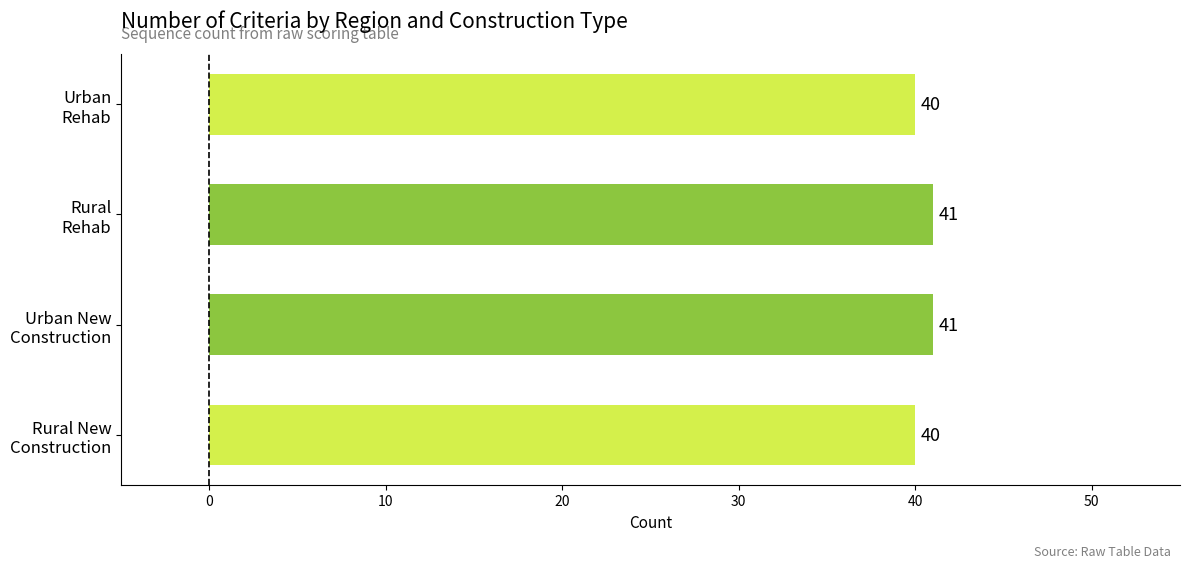

How many values are between 40 and 41?

4